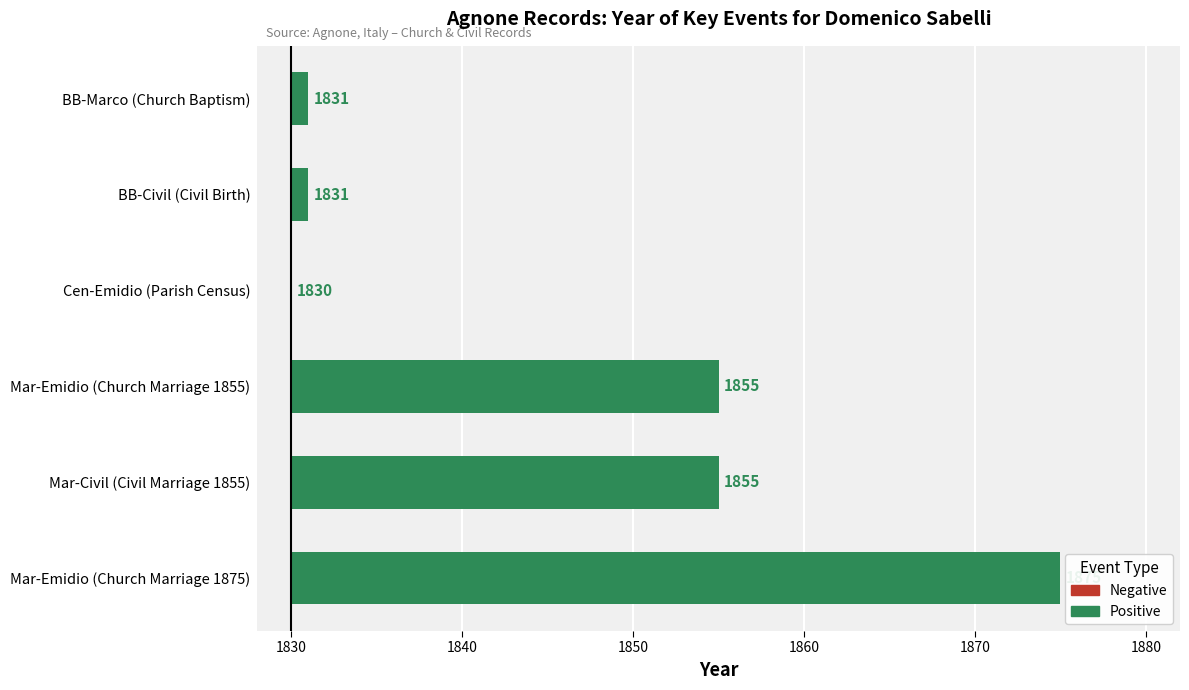

Which has a higher value, BB-Civil (Civil Birth) or Mar-Civil (Civil Marriage 1855)?

Mar-Civil (Civil Marriage 1855)